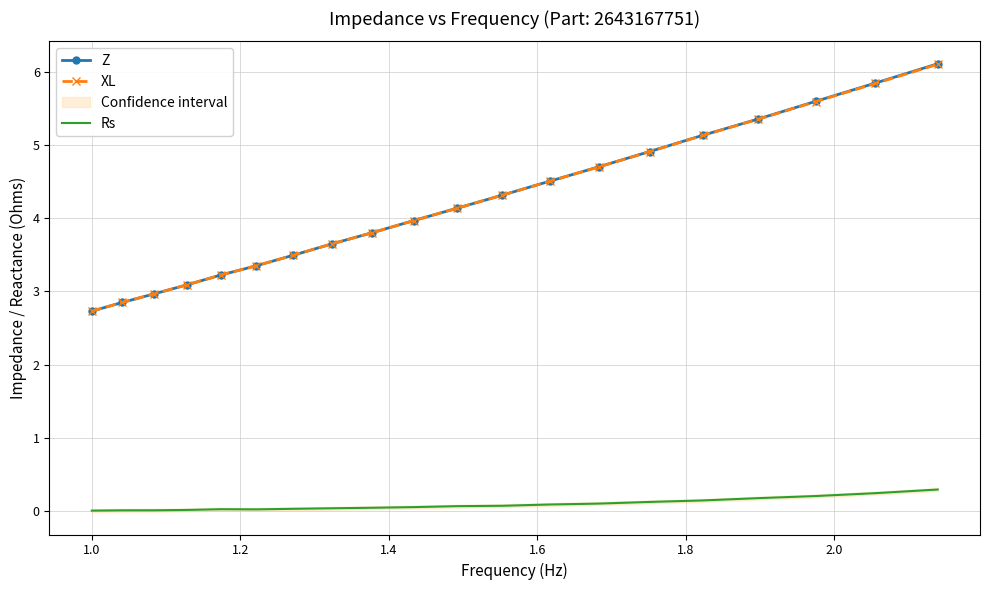

How many lines are shown in the chart?

3